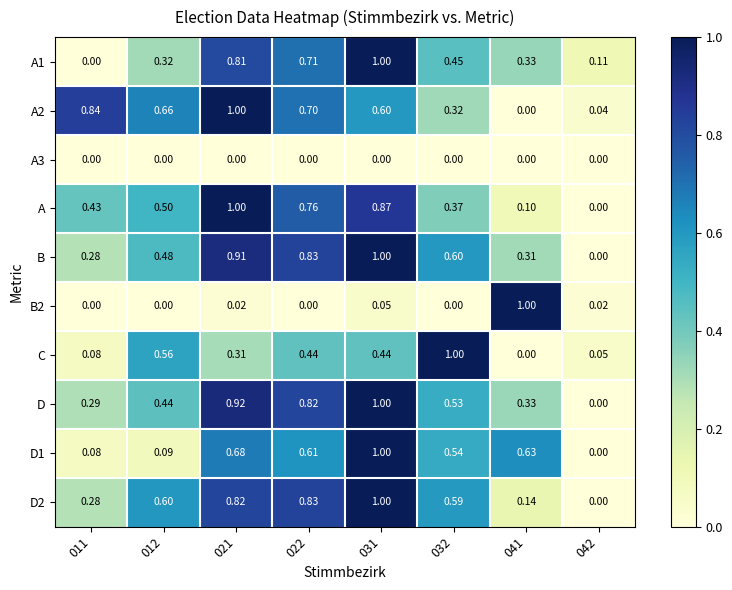

Which series has the largest total across all categories?

B